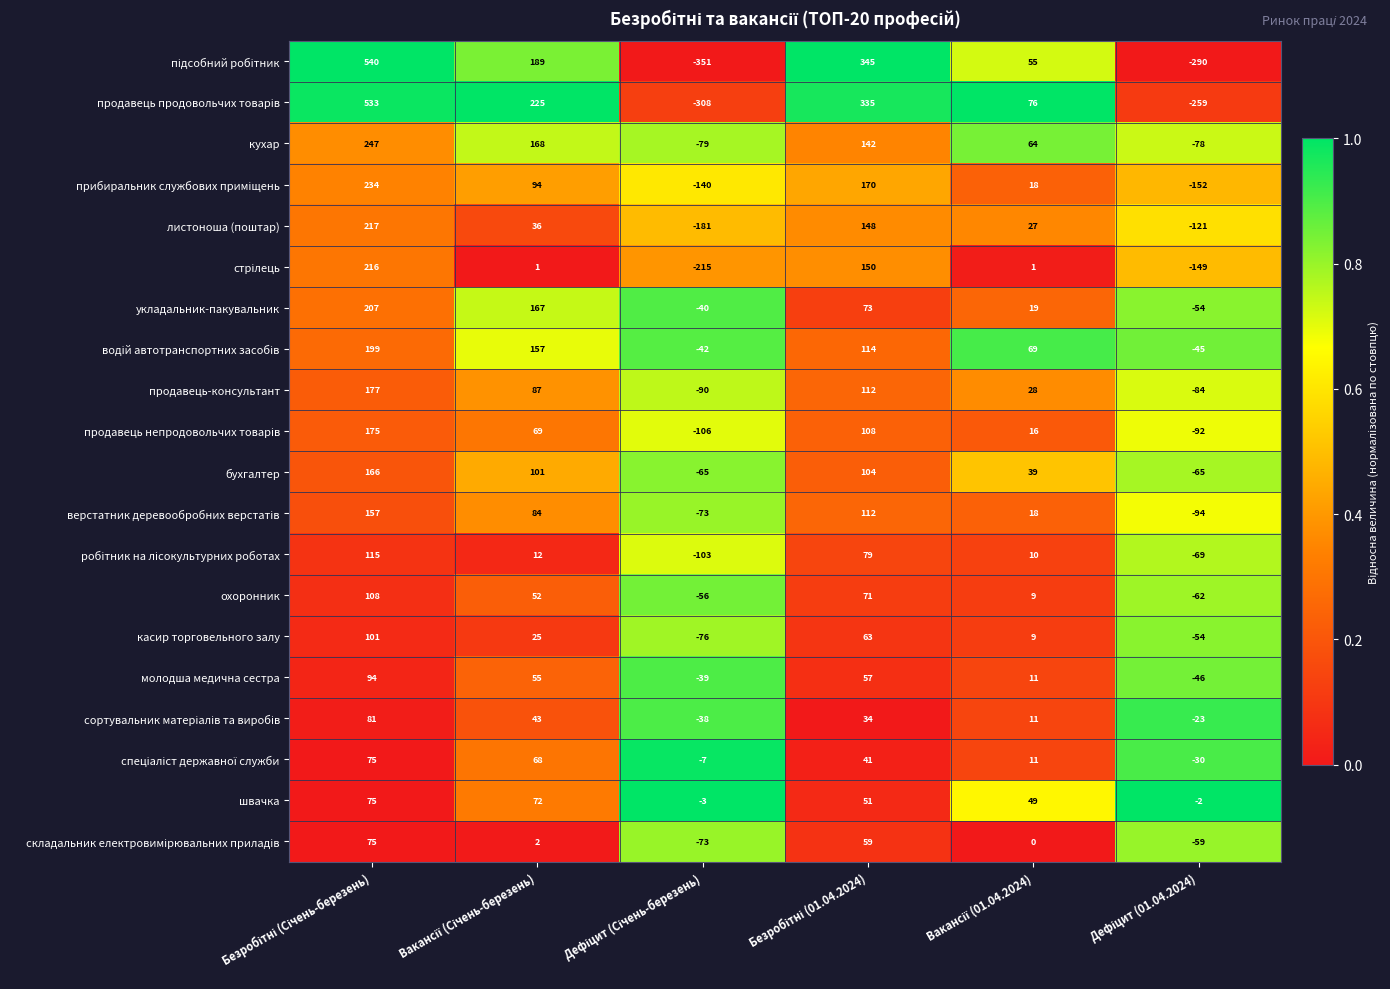

What is the maximum value shown in the chart?

540